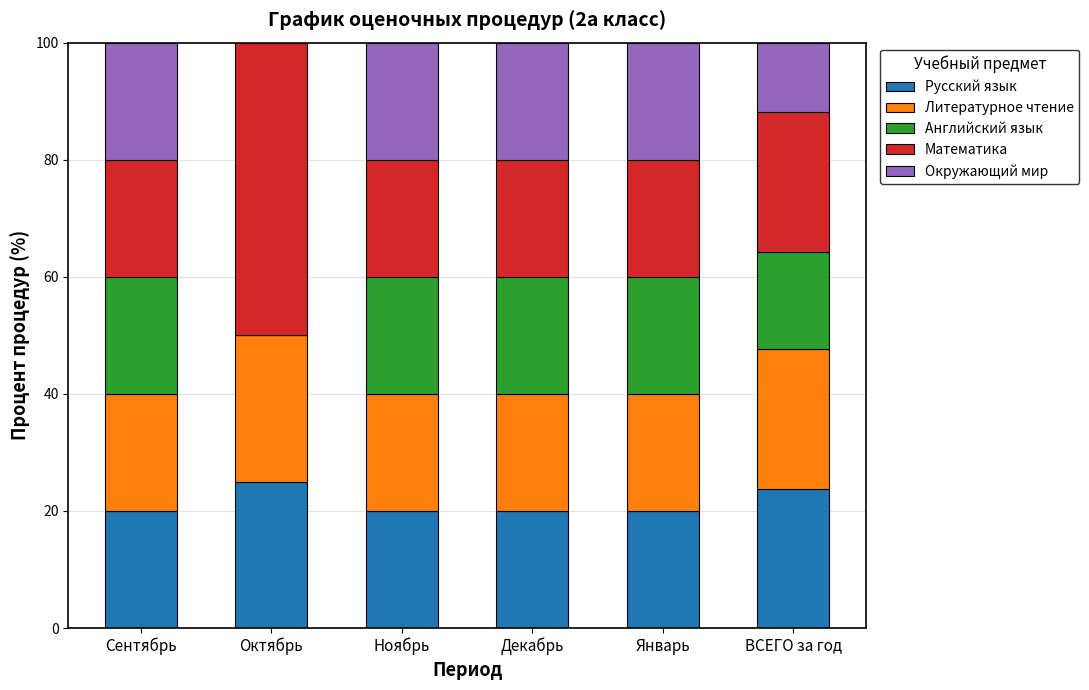

Count the Русский язык values in the range 20 to 23.

4